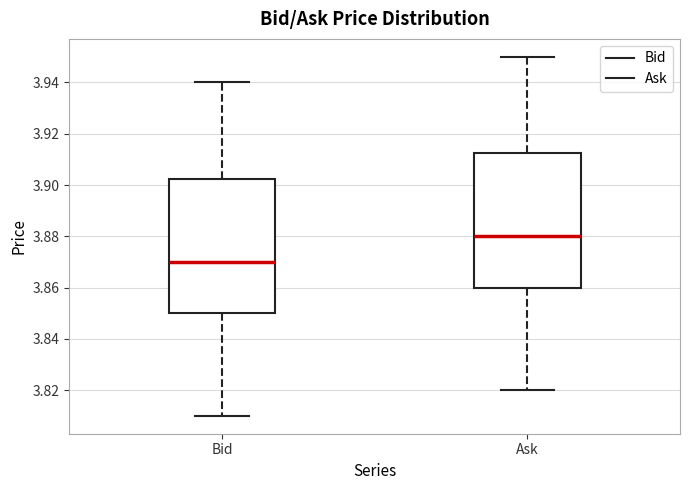

Where does the median line of the box for Ask sit on the y-axis? The values are not printed on the chart, so give them approximately, as read against the axis.

3.880